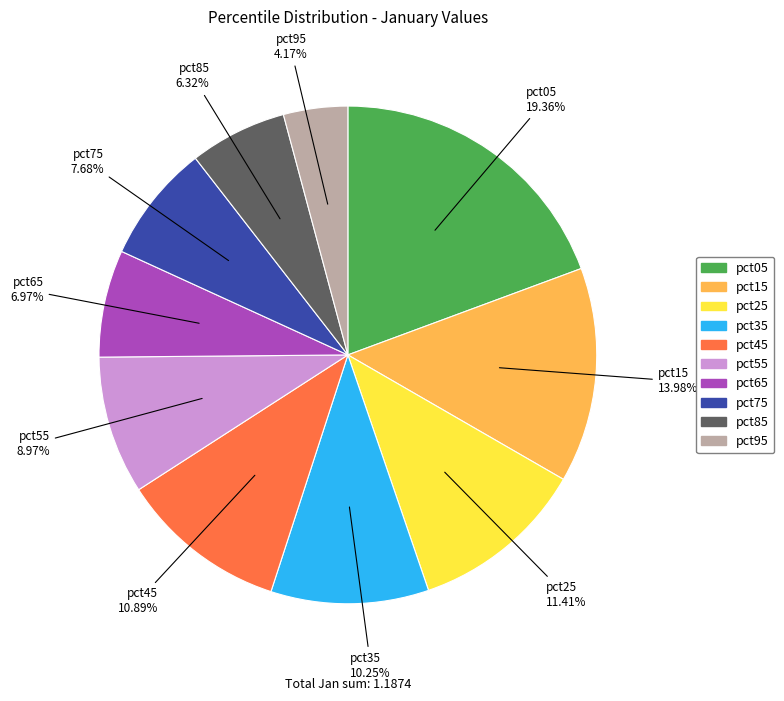

To the nearest percent, what is the difference between the pct35 and pct25 slice percentages?

1%